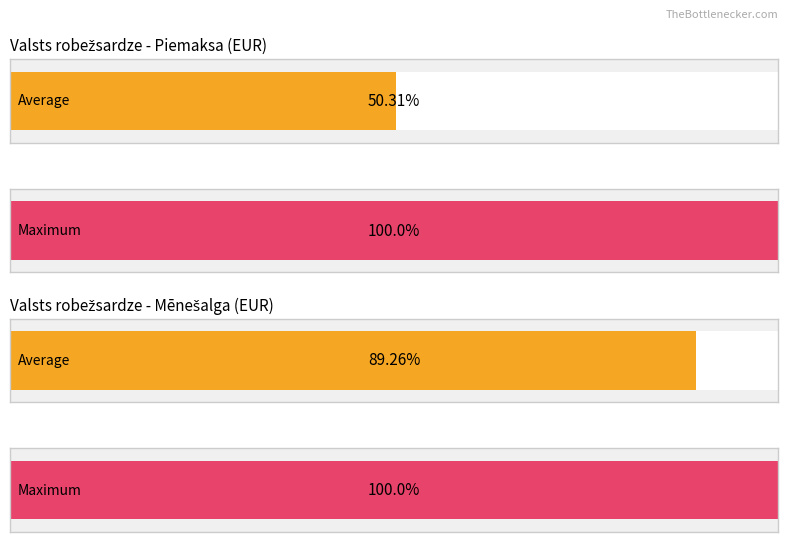

List the series in order of their overall mean, highest first.

Mēnešalga (EUR), Piemaksa (EUR)